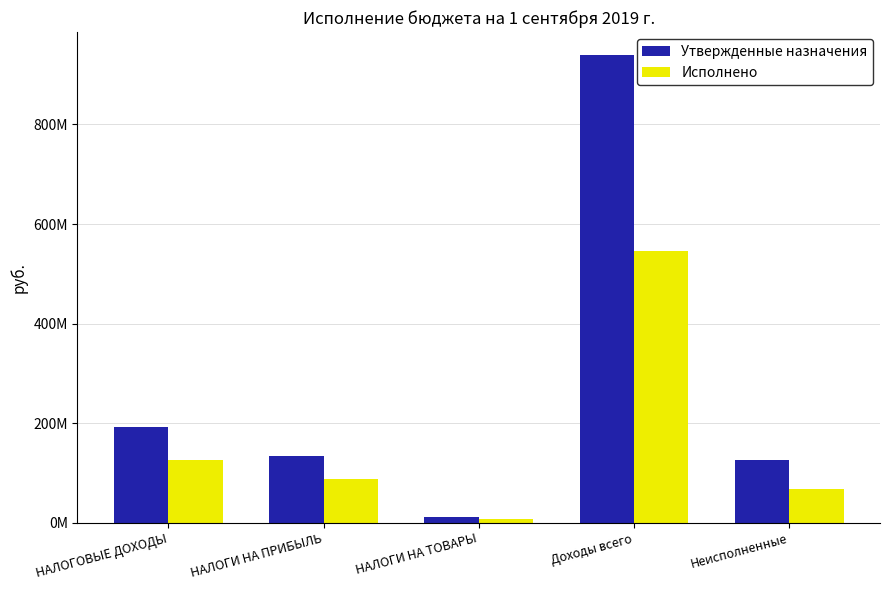

True or false: Утвержденные назначения has a value of 90509882.1 at НАЛОГИ НА ПРИБЫЛЬ.

False